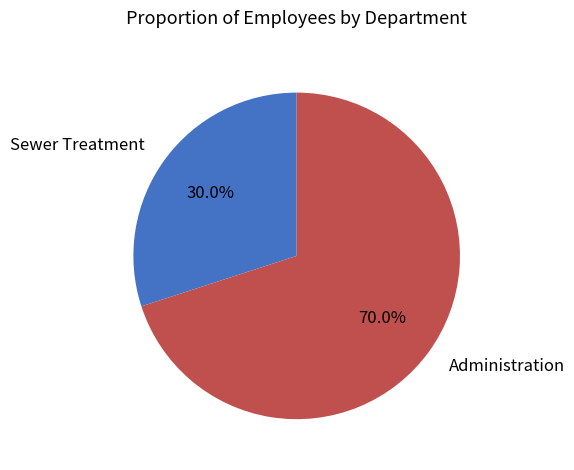

Combined, what portion of the pie is Administration and Sewer Treatment?

100.0%